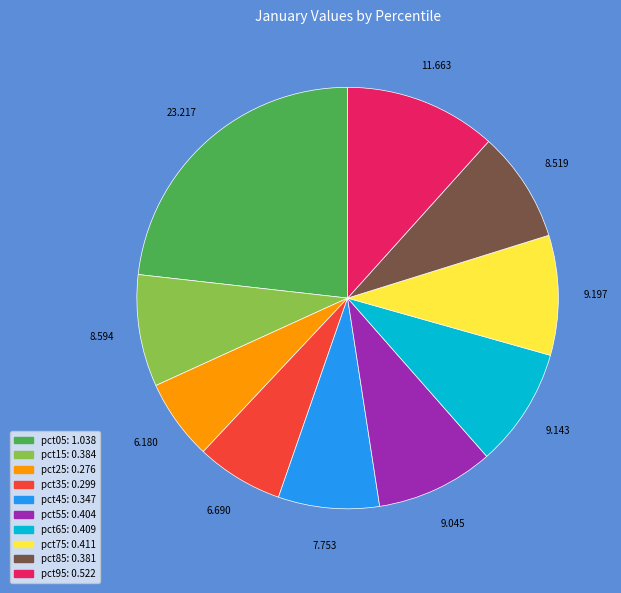

Is pct15 the majority of the pie?

No